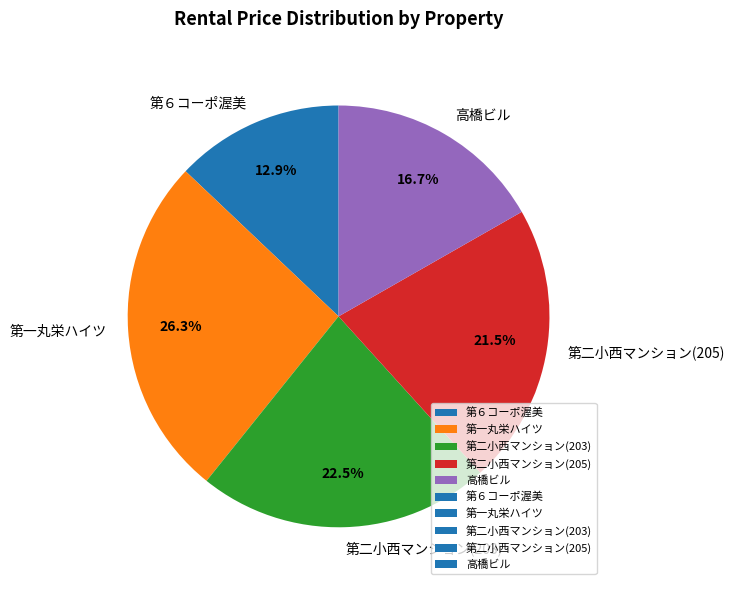

Rank the categories by value from highest to lowest.

第一丸栄ハイツ, 第二小西マンション(203), 第二小西マンション(205), 高橋ビル, 第６コーポ渥美